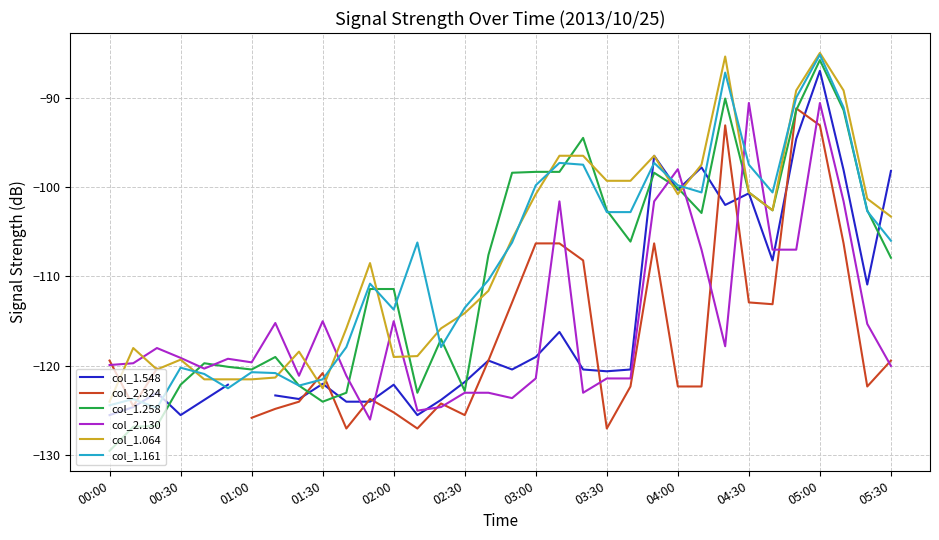

What is the highest value of the col_1.258 series?

-85.8